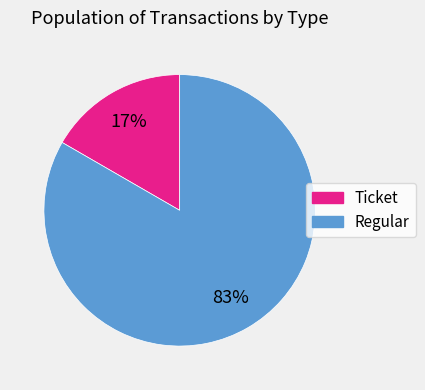

Which category has the smallest portion of the pie?

Ticket